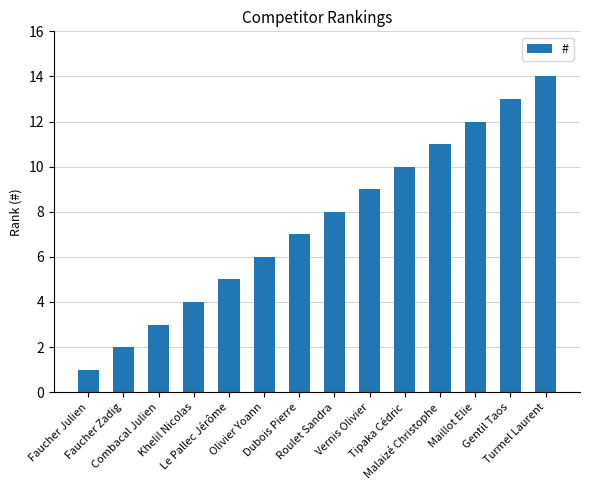

What is the difference between the second highest and minimum values?

12